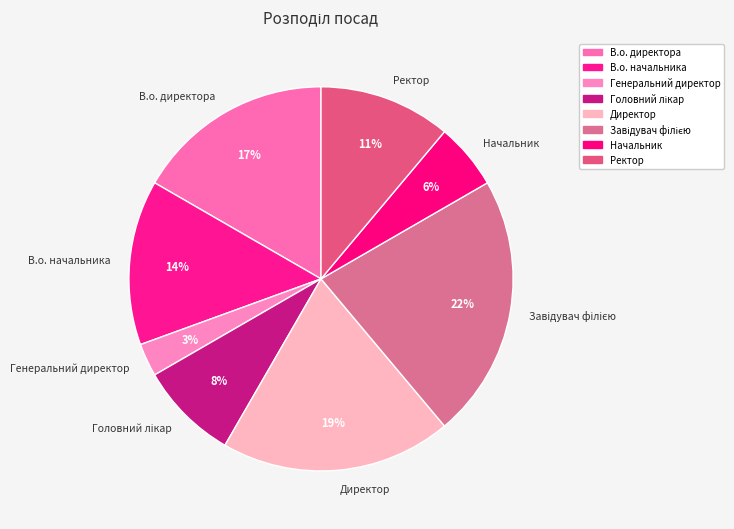

Which slice is the smallest?

Генеральний директор